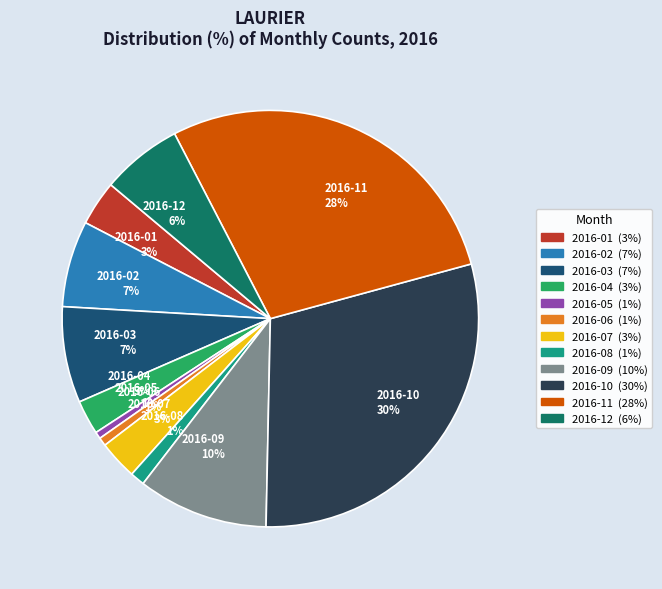

Which slice is the largest?

2016-10